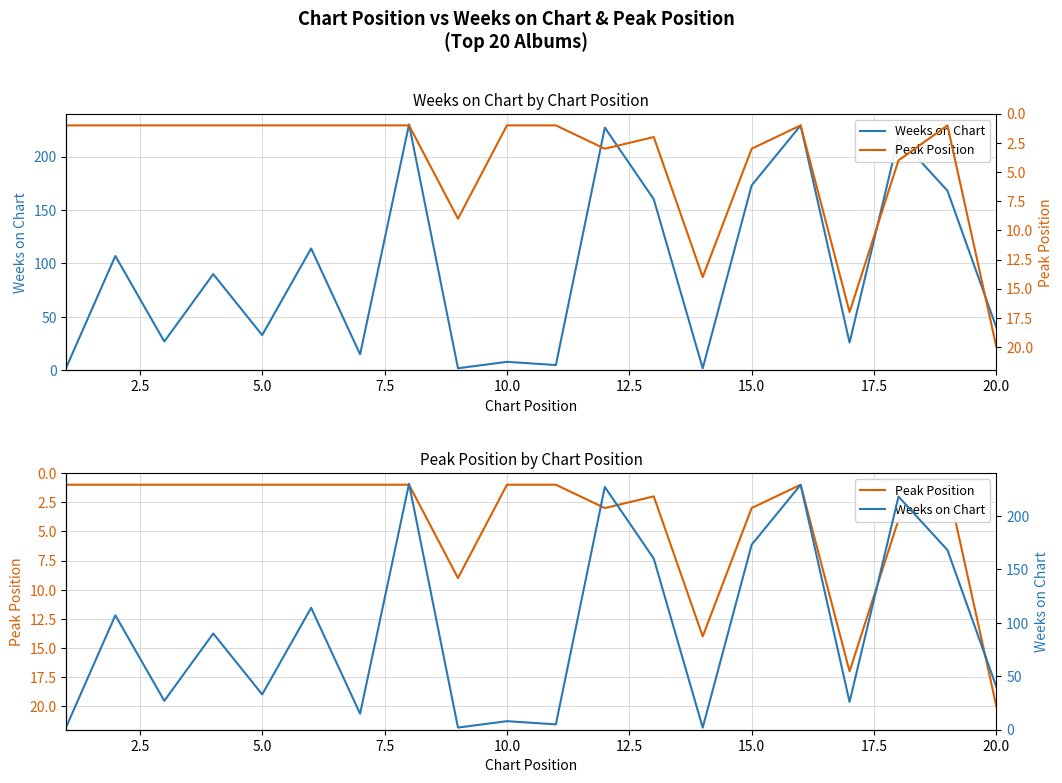

What is the average value of the Weeks on Chart series?

94